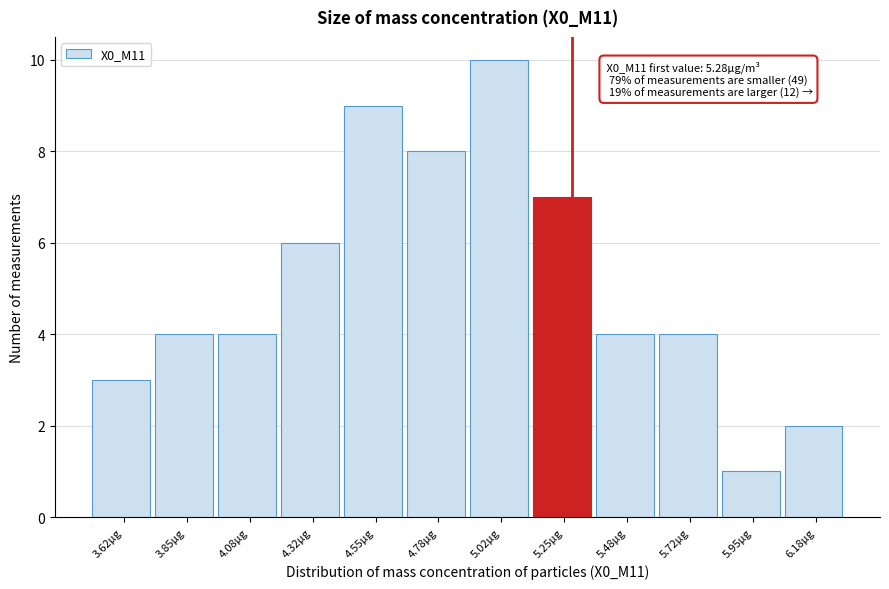

Which range on the x-axis has the tallest bar?

4.90 to 5.15